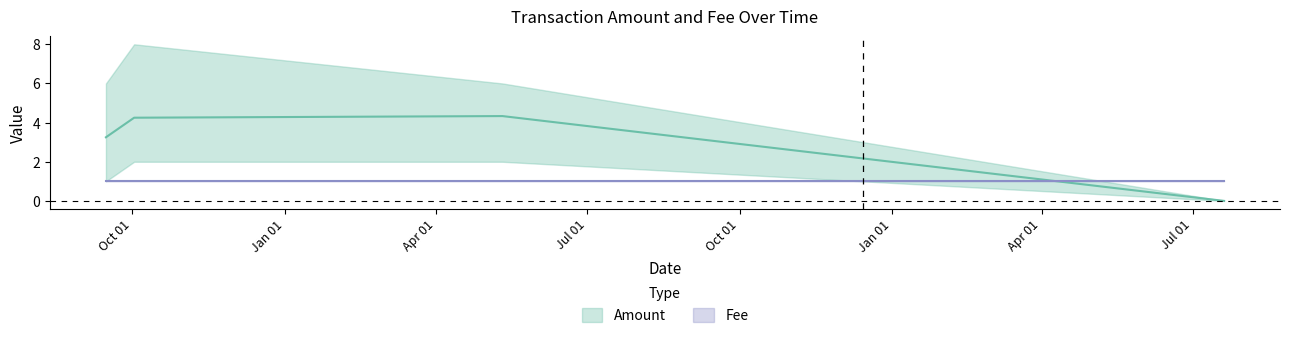

List the series in order of their overall mean, highest first.

Amount, Fee